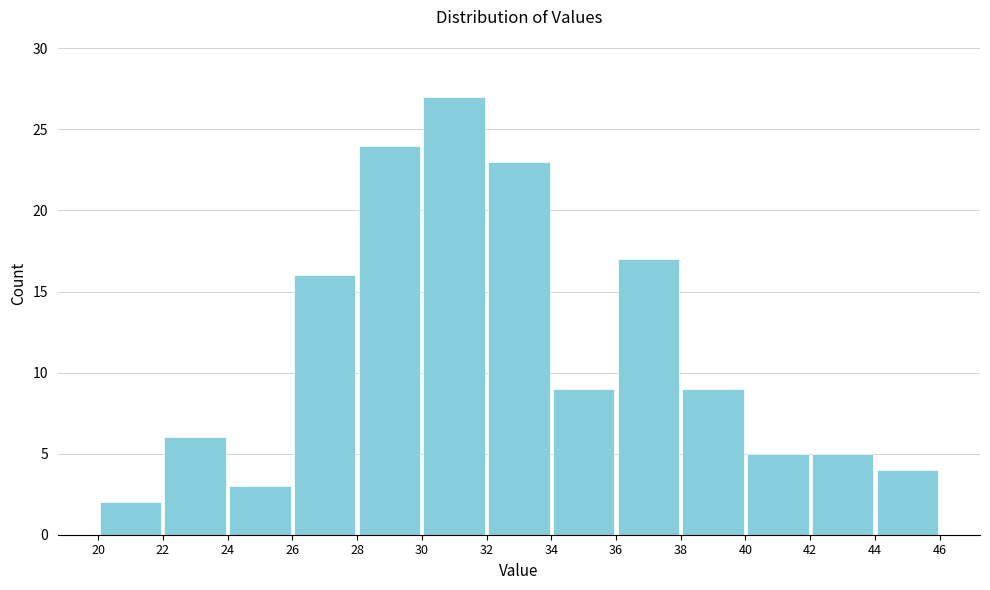

What is the height of the bar covering 32 to 34 on the x-axis? The values are not printed on the chart, so give them approximately, as read against the axis.

23